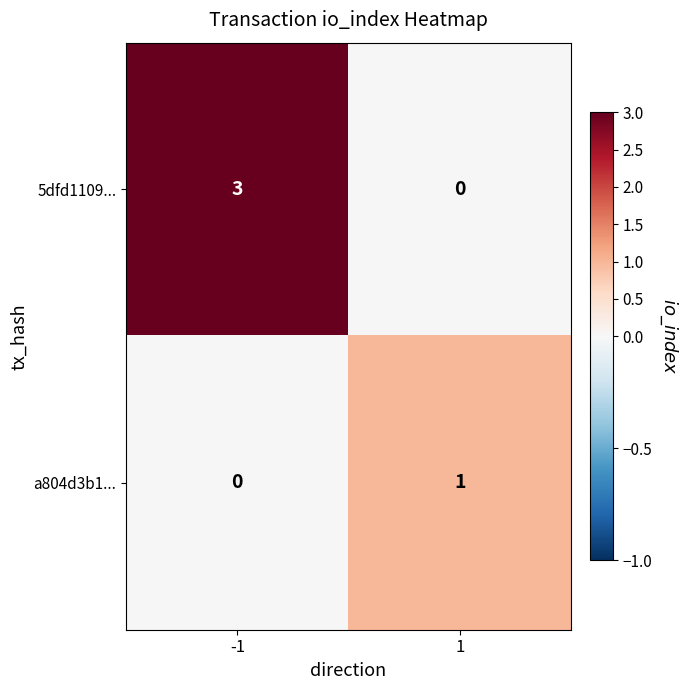

How many categories are shown in the chart?

2